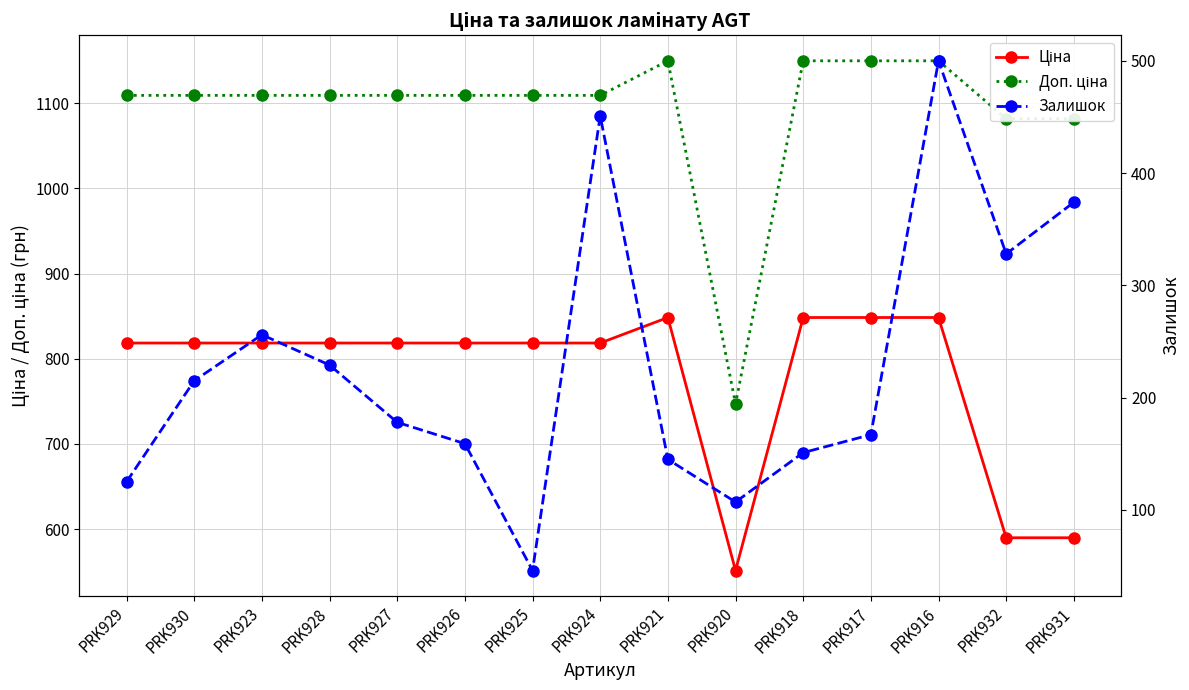

True or false: Доп. ціна and Ціна cross at least once.

False